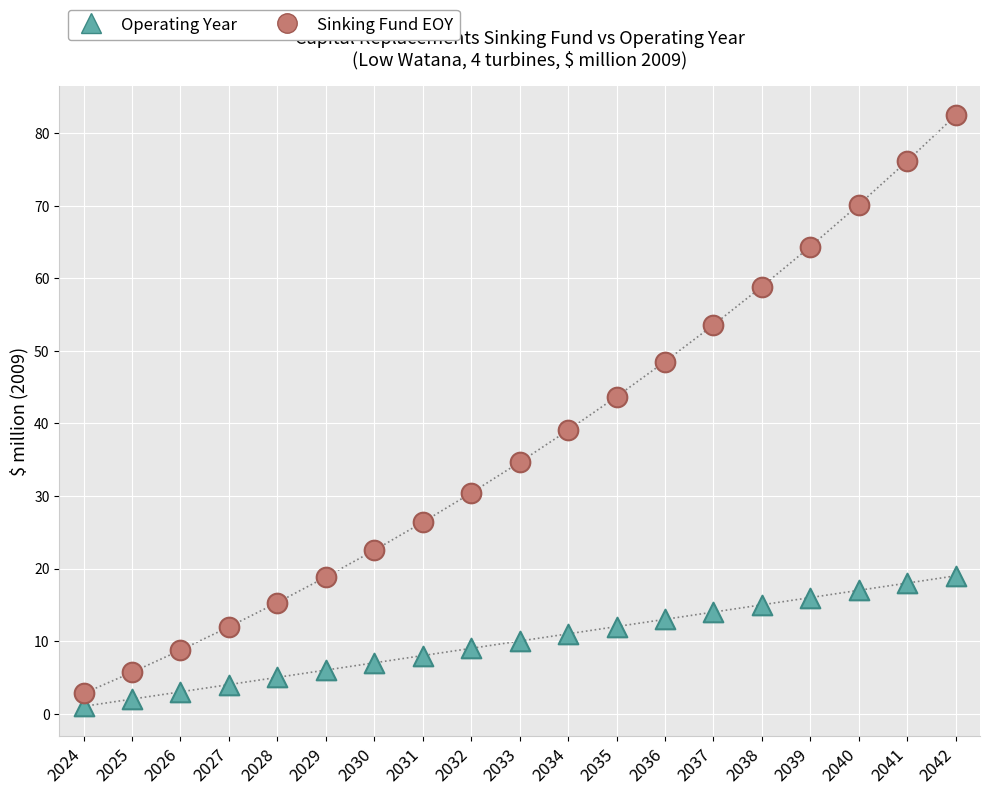

In the Sinking Fund EOY series, what Y value is closest to 42?

43.7